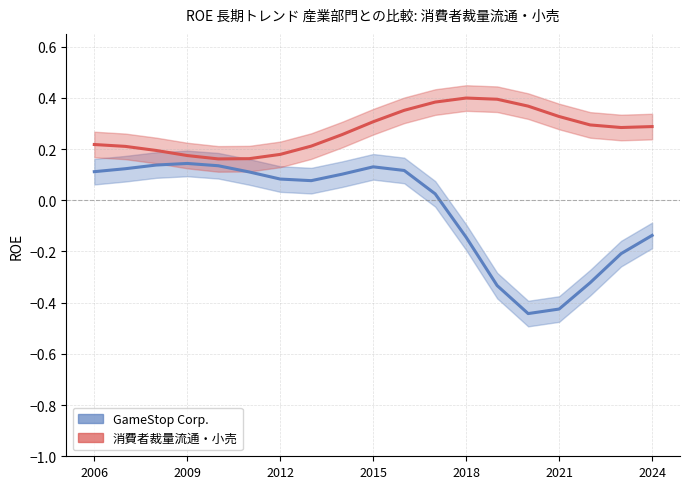

How many data points in GameStop Corp. are less than 0?

7